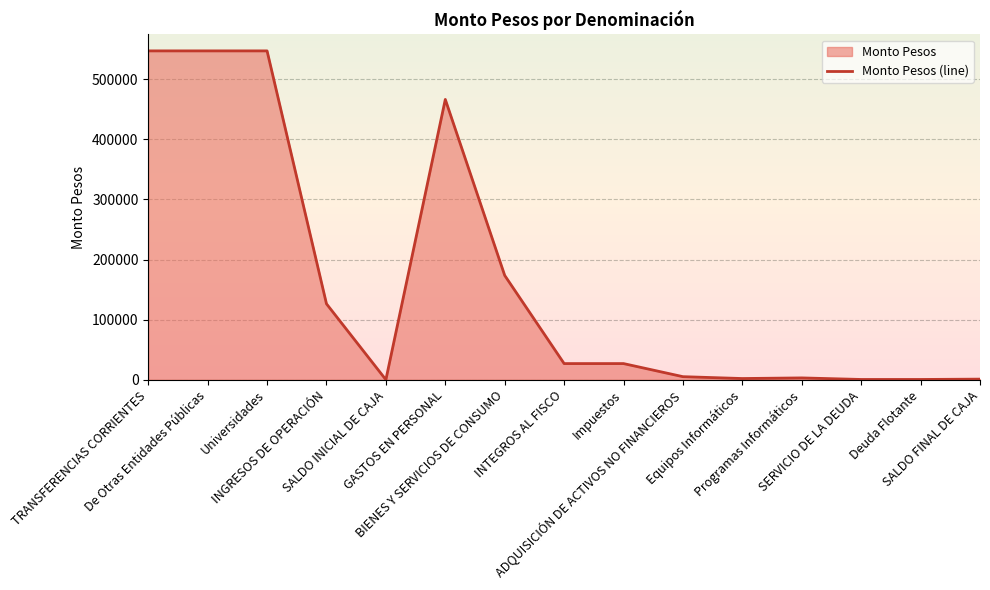

Count the number of categories in the chart.

15